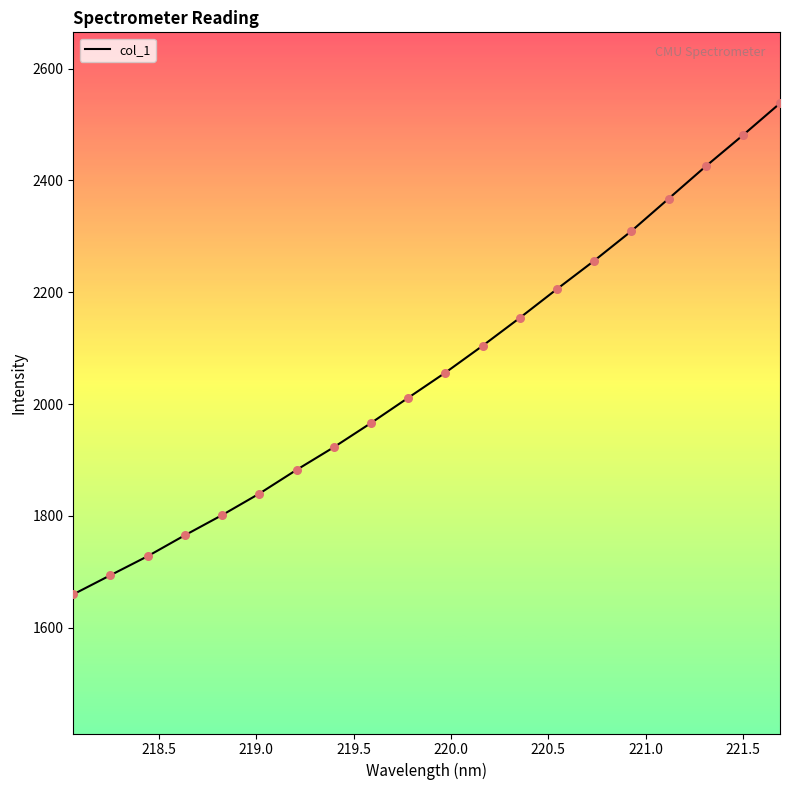

What is the minimum value shown in the chart?

1659.6